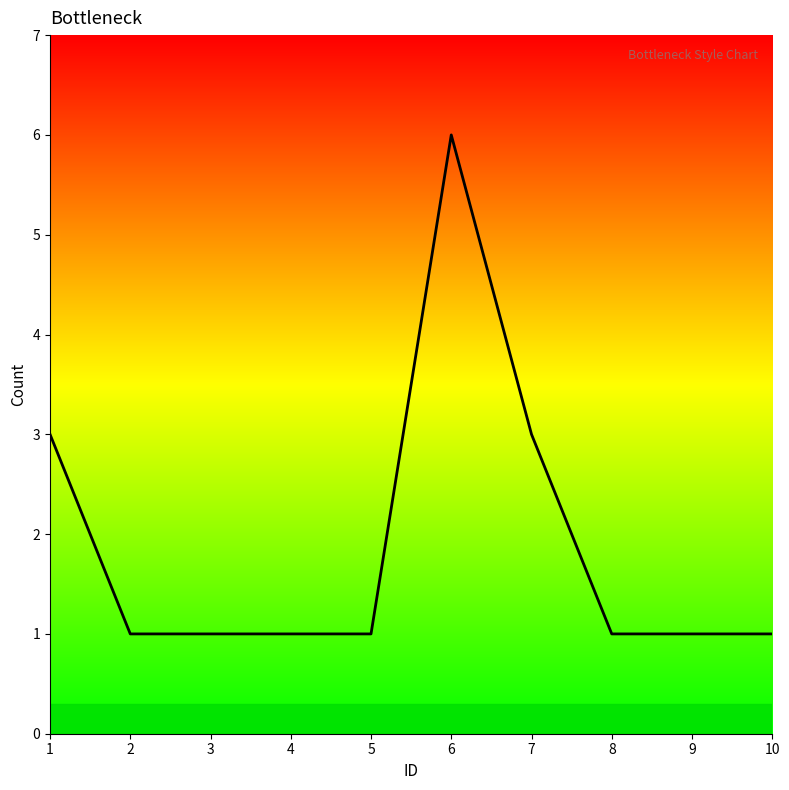

What is the sum of the values at 6 and 9?

7